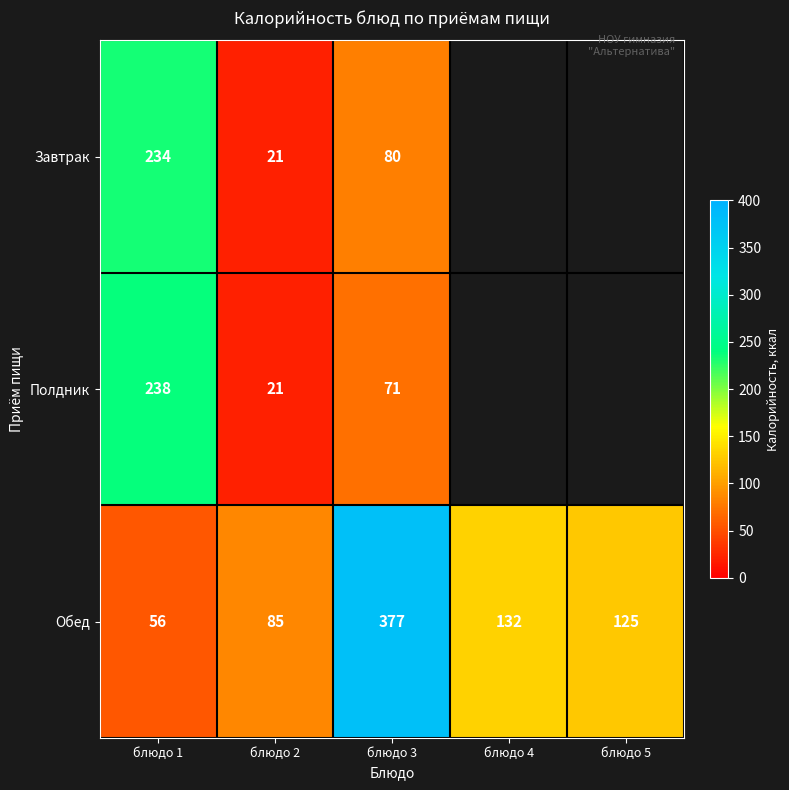

Is the value of Полдник at блюдо 3 greater than the value of Обед at блюдо 3?

No